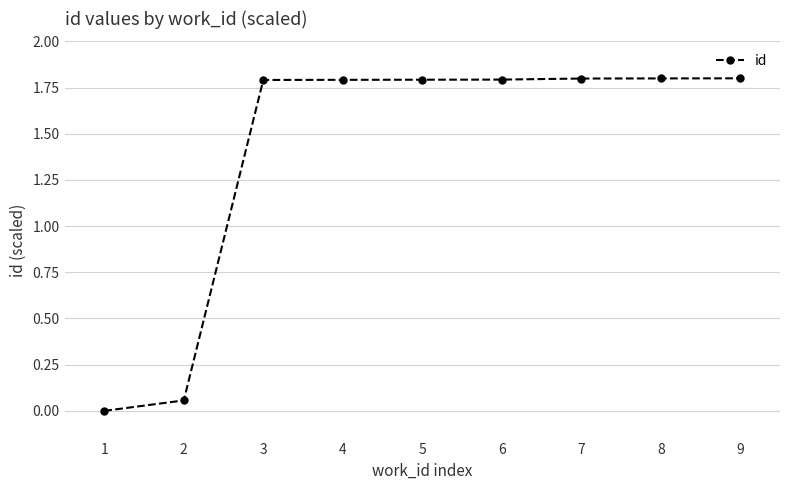

True or false: the data shows 1.8 at 3.

True